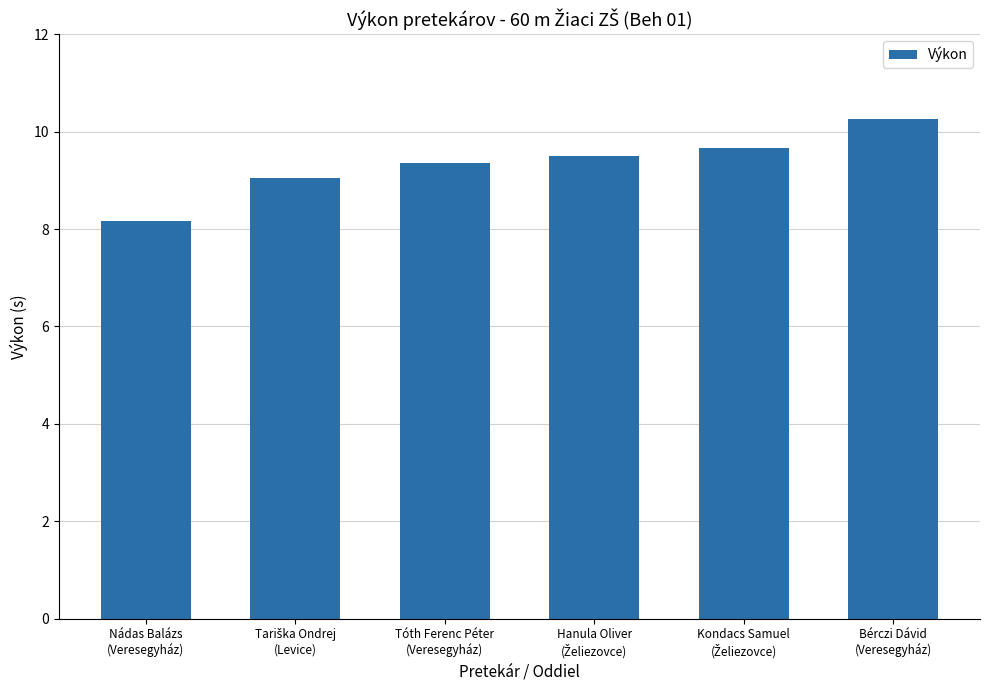

How many series are shown in this chart?

1